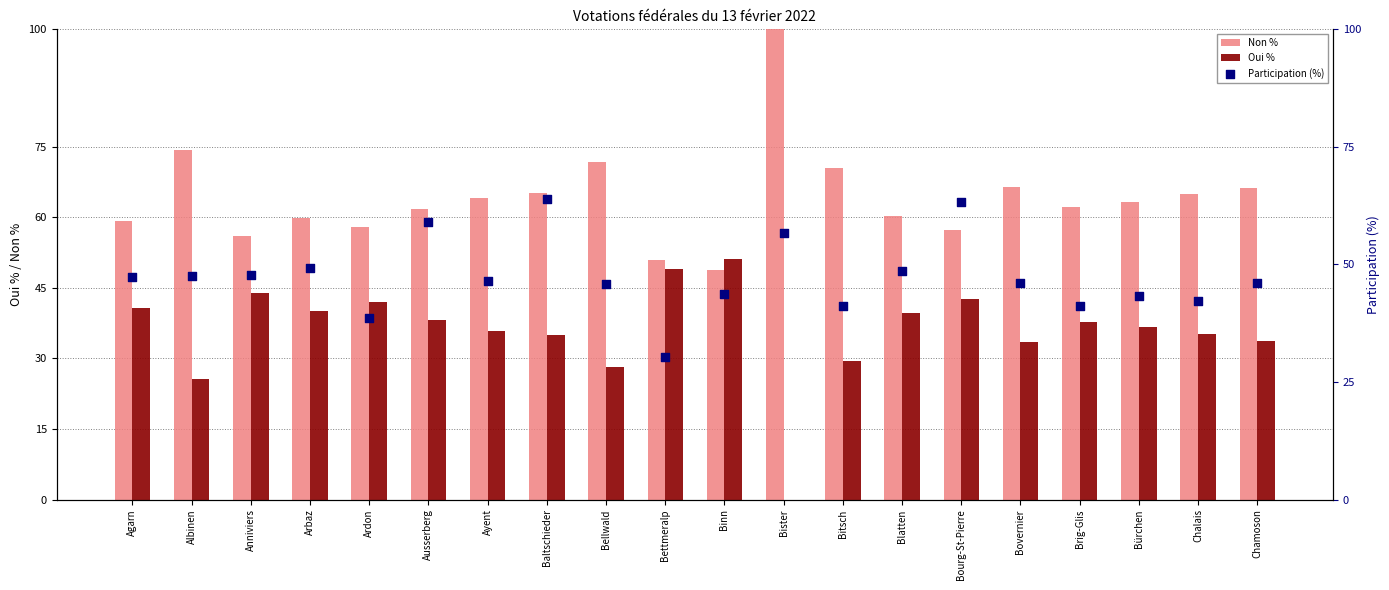

Which series has the widest spread of Y values?

Non %